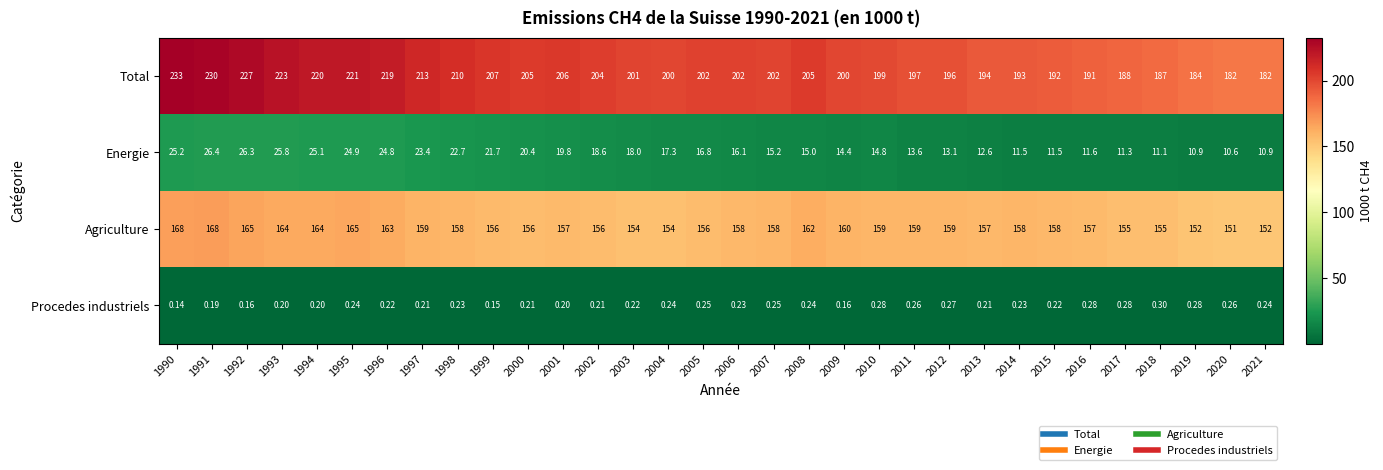

Between 2000 and 2020, which series saw the biggest shift?

Total